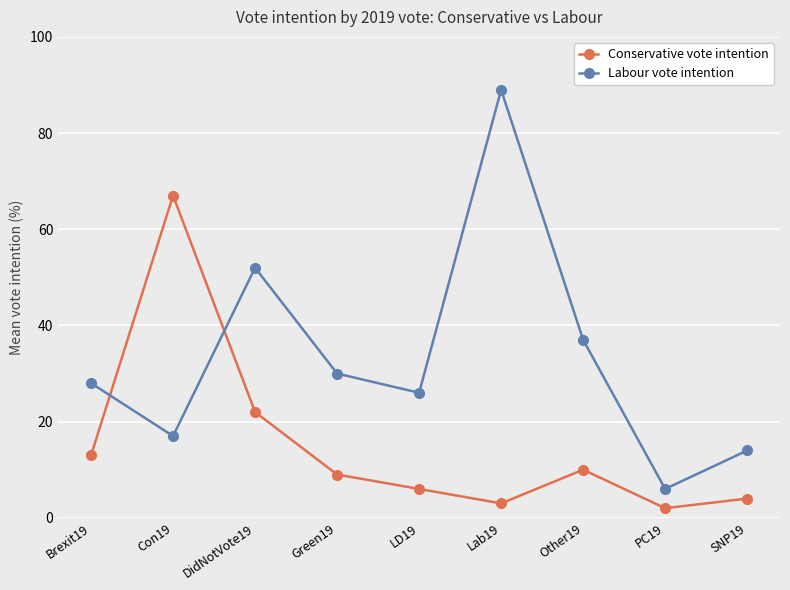

The value of Conservative vote intention at Brexit19 is 6. True or false?

False